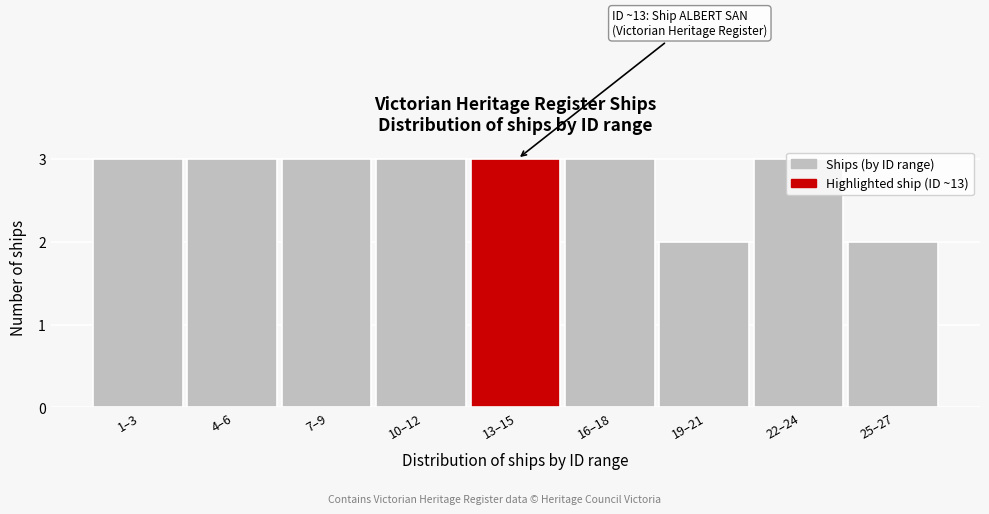

What is the ratio of the value at 1–3 to the value at 10–12?

1.0